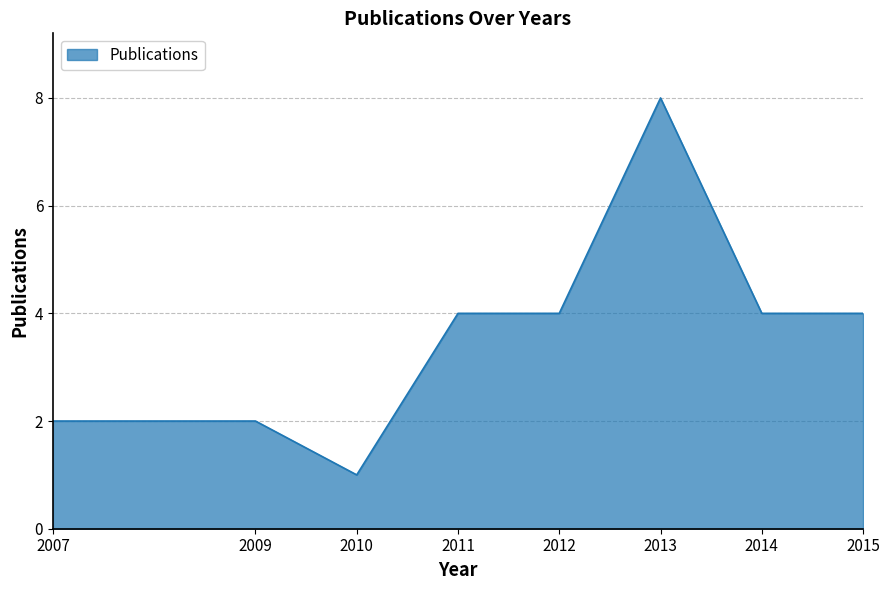

True or false: the data shows 6 at 2014.

False